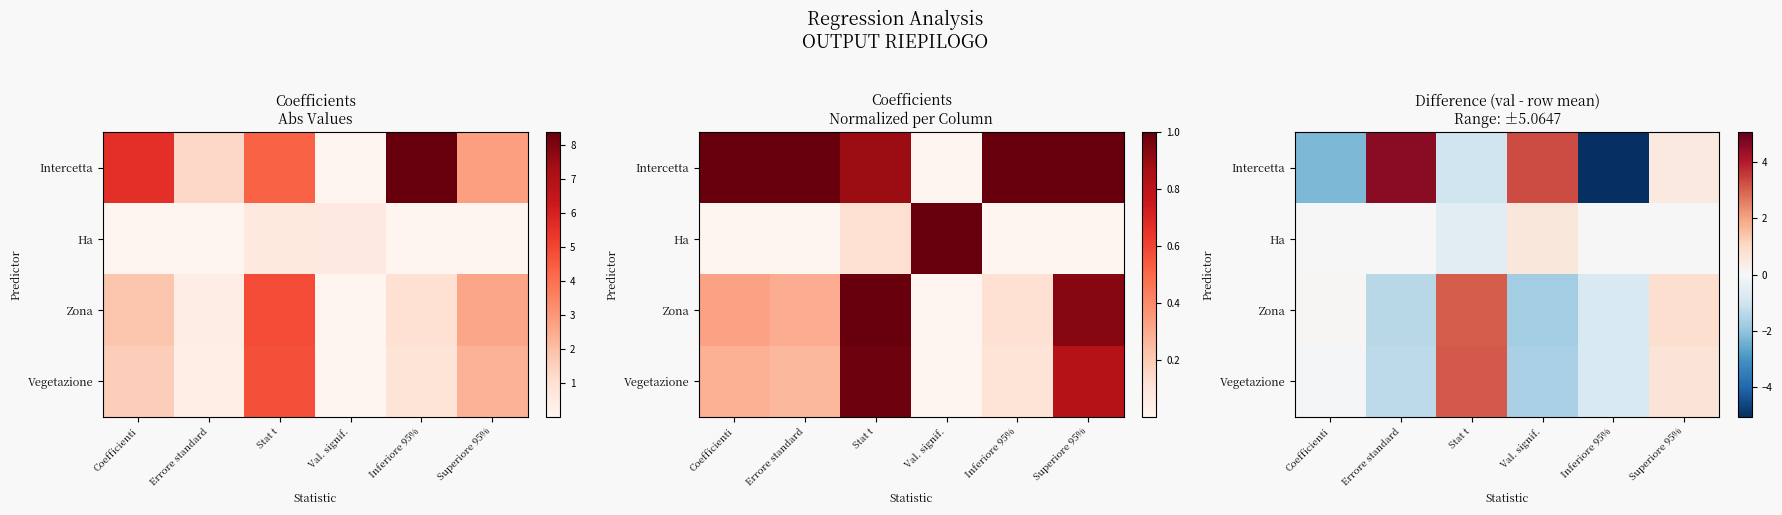

How many positive values does the Zona series have?

3